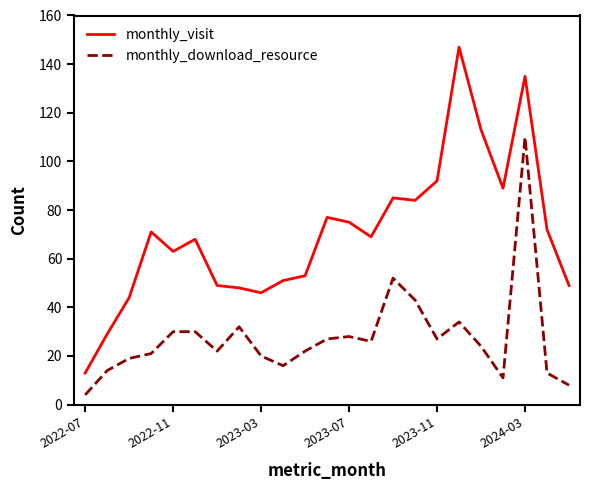

Which series has the largest range (max minus min)?

monthly_visit